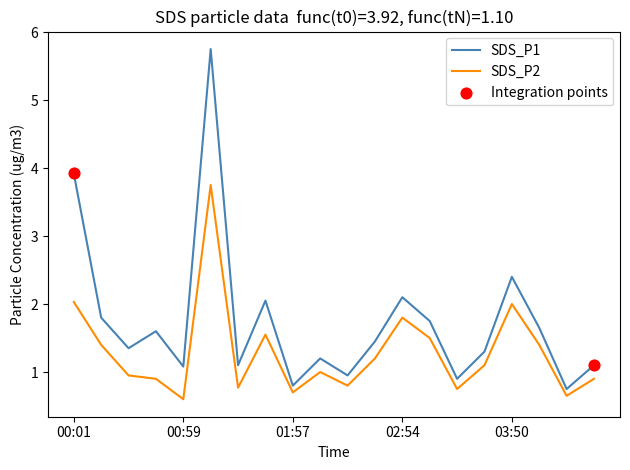

What is the minimum value for SDS_P2?

0.6